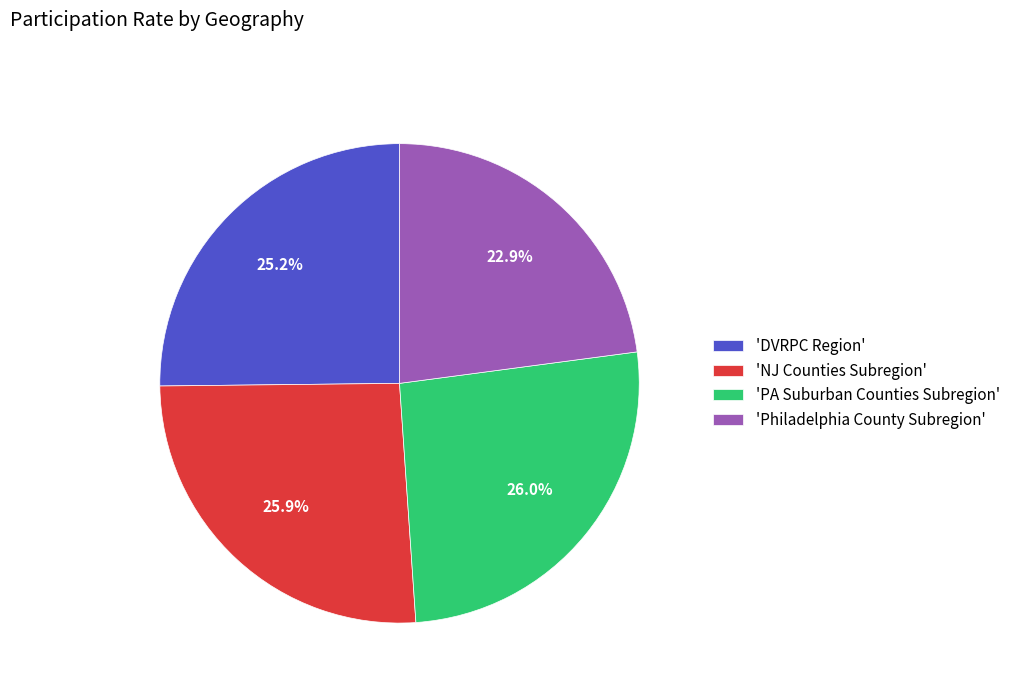

What is the smallest slice in the pie chart?

'Philadelphia County Subregion'